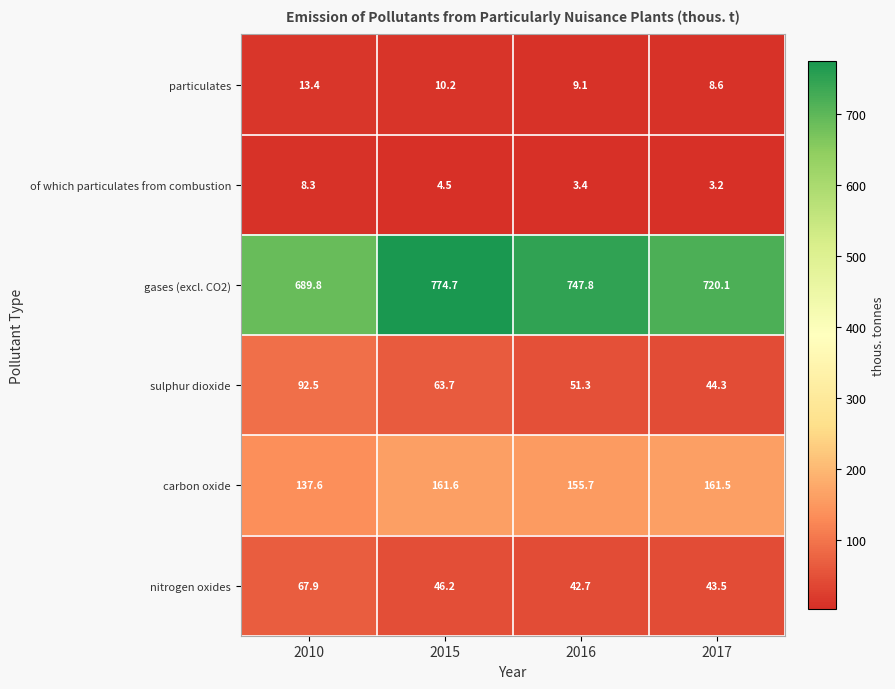

What is the minimum value for particulates?

8.6